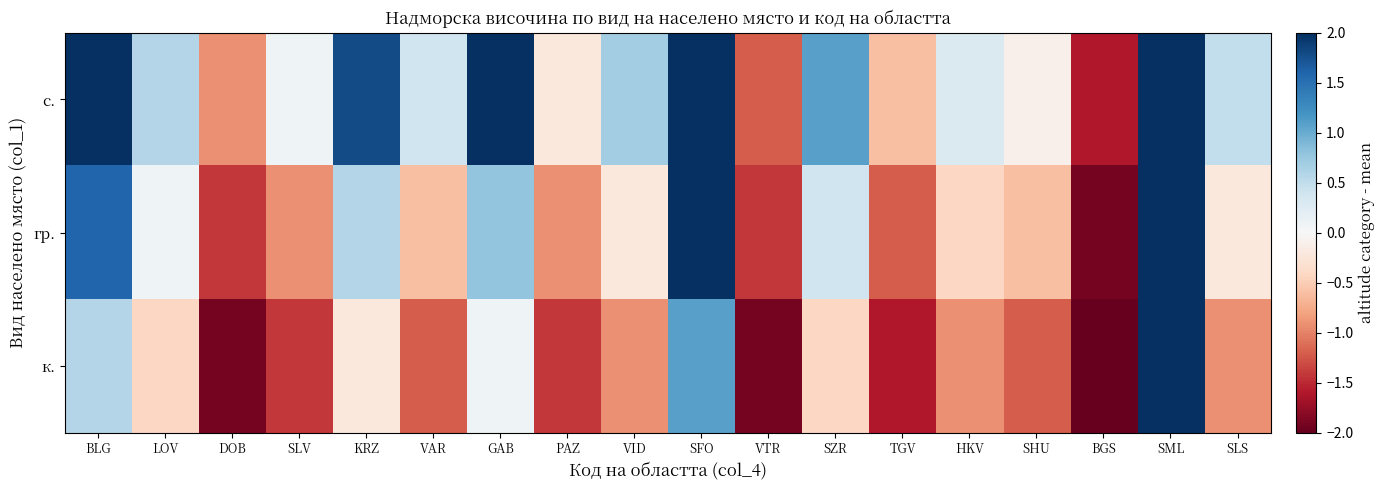

Reading left to right, what are all the values shown in this chart?

с.: BLG=3.1	LOV=0.6	DOB=-0.9	SLV=0.1	KRZ=1.8	VAR=0.4	GAB=2.1	PAZ=-0.2	VID=0.7	SFO=2.4	VTR=-1.2	SZR=1.1	TGV=-0.6	HKV=0.3	SHU=-0.1	BGS=-1.6	SML=4.6	SLS=0.5
гр.: BLG=1.6	LOV=0.1	DOB=-1.4	SLV=-0.9	KRZ=0.6	VAR=-0.6	GAB=0.8	PAZ=-0.9	VID=-0.2	SFO=2.1	VTR=-1.4	SZR=0.4	TGV=-1.2	HKV=-0.4	SHU=-0.6	BGS=-1.9	SML=3.6	SLS=-0.2
к.: BLG=0.6	LOV=-0.4	DOB=-1.9	SLV=-1.4	KRZ=-0.2	VAR=-1.2	GAB=0.1	PAZ=-1.4	VID=-0.9	SFO=1.1	VTR=-1.9	SZR=-0.4	TGV=-1.6	HKV=-0.9	SHU=-1.2	BGS=-2.2	SML=2.6	SLS=-0.9